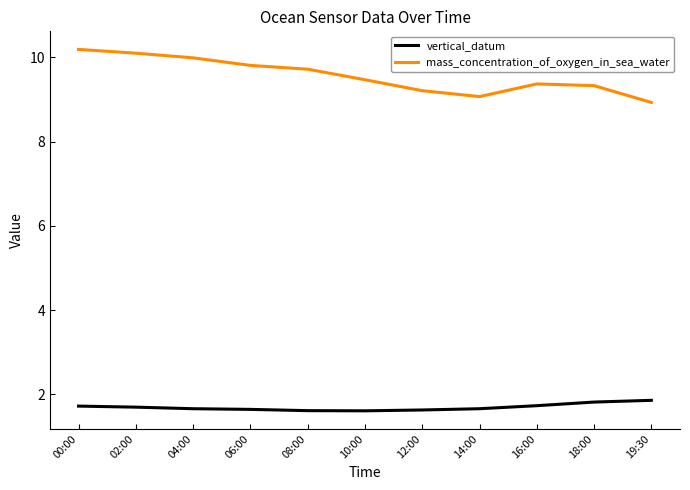

What is the total value across all series at 18:00?

11.1